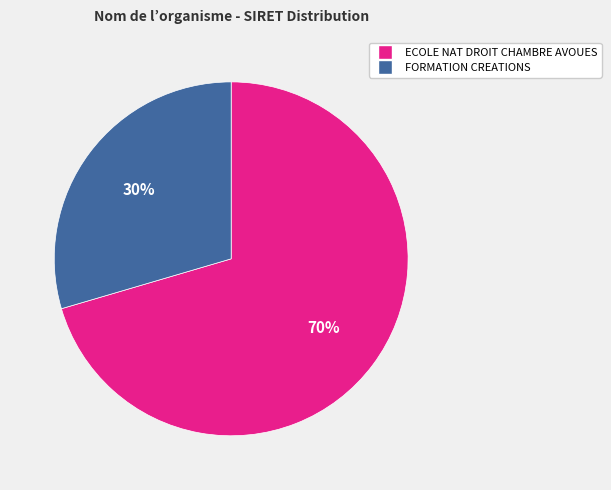

Rank the categories by value from highest to lowest.

ECOLE NAT DROIT CHAMBRE AVOUES, FORMATION CREATIONS